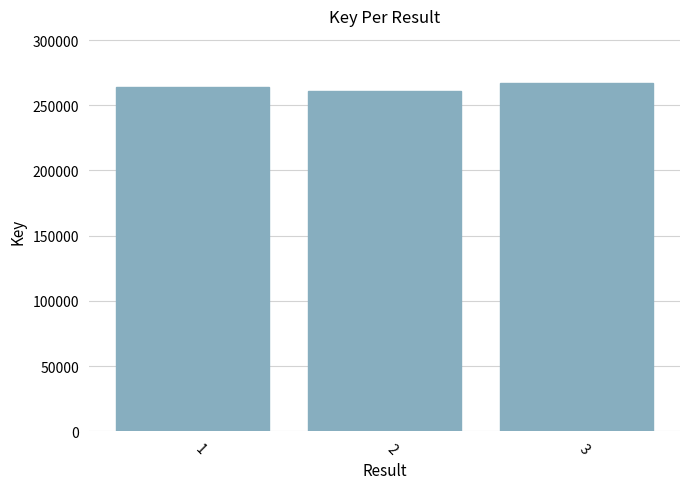

How many bars are there in total?

3